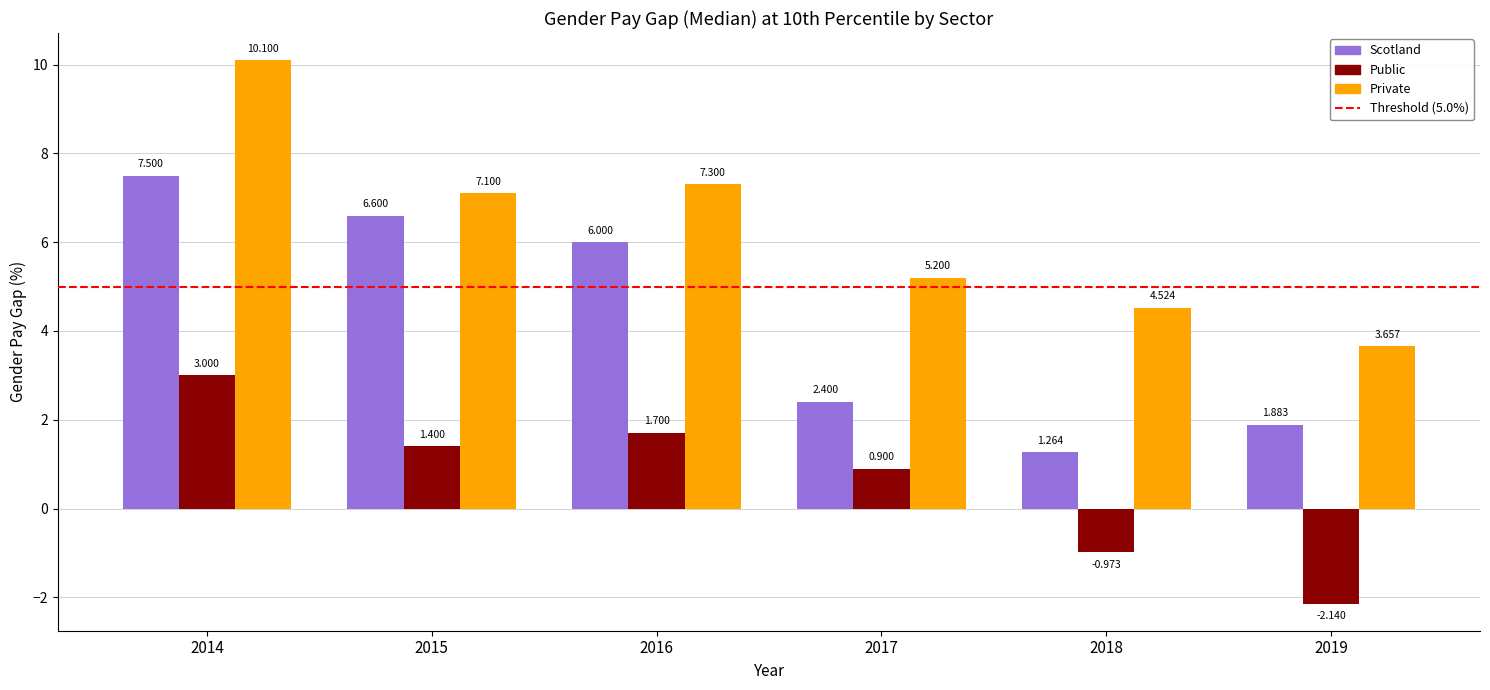

Between 2016 and 2019, which series saw the biggest shift?

Scotland